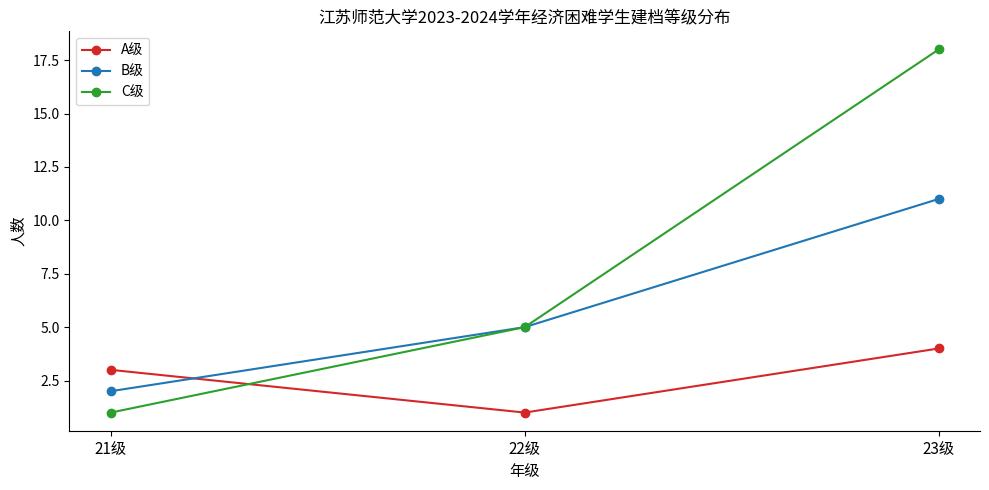

Rank the series at 23级 from lowest to highest value.

A级, B级, C级